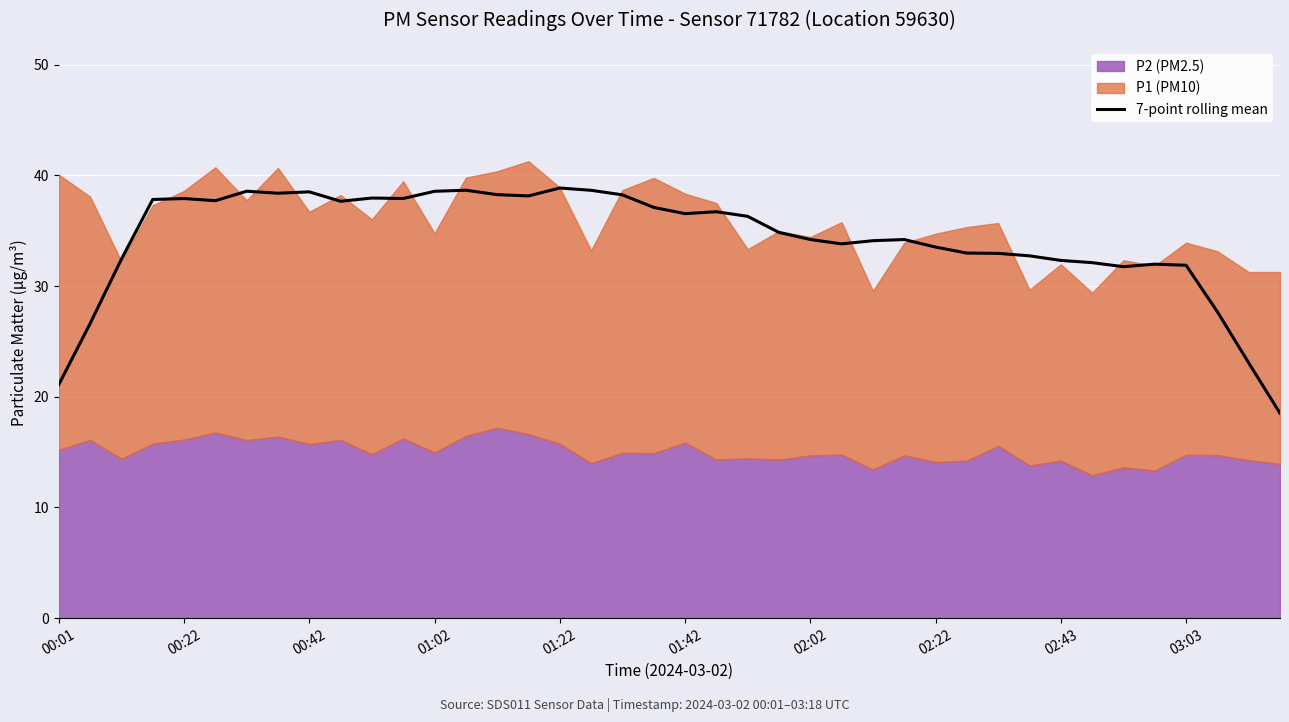

The 7-point rolling mean series shows 8.1 at 00:22. True or false?

False